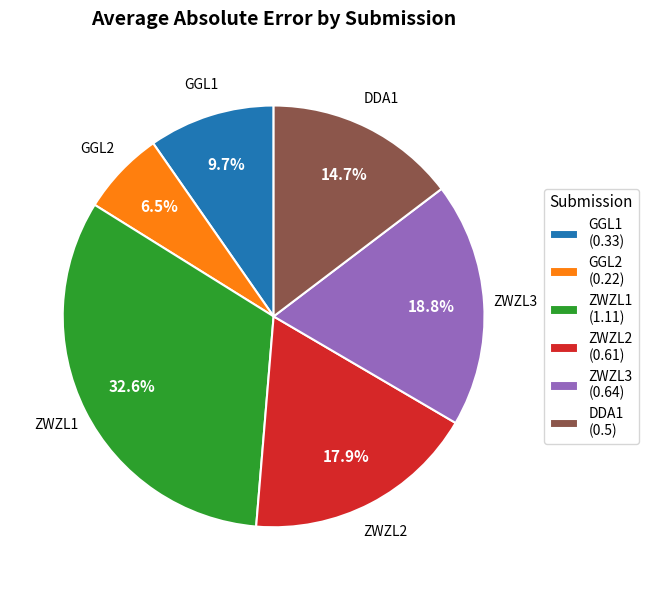

Between ZWZL2 (0.61) and GGL1 (0.33), which is larger?

ZWZL2 (0.61)